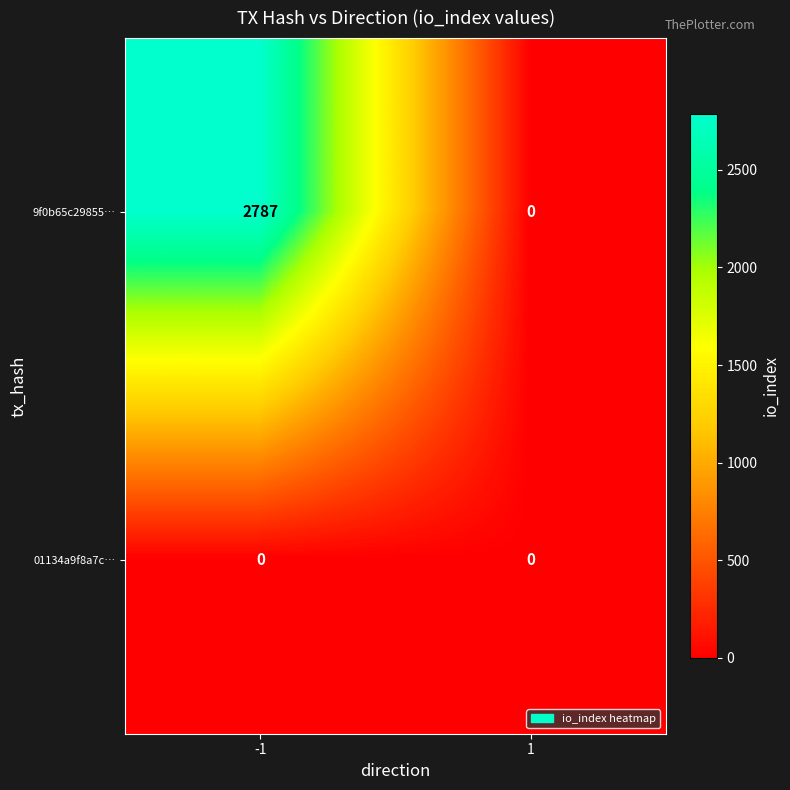

Reading left to right, extract all data points from this chart.

9f0b65c29855…: 2787	0
01134a9f8a7c…: 0	0